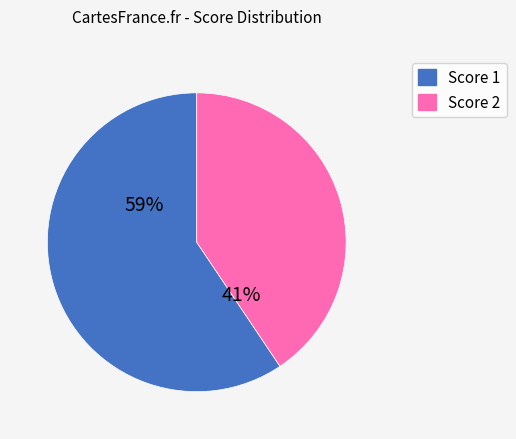

How many slices are in this pie chart?

2